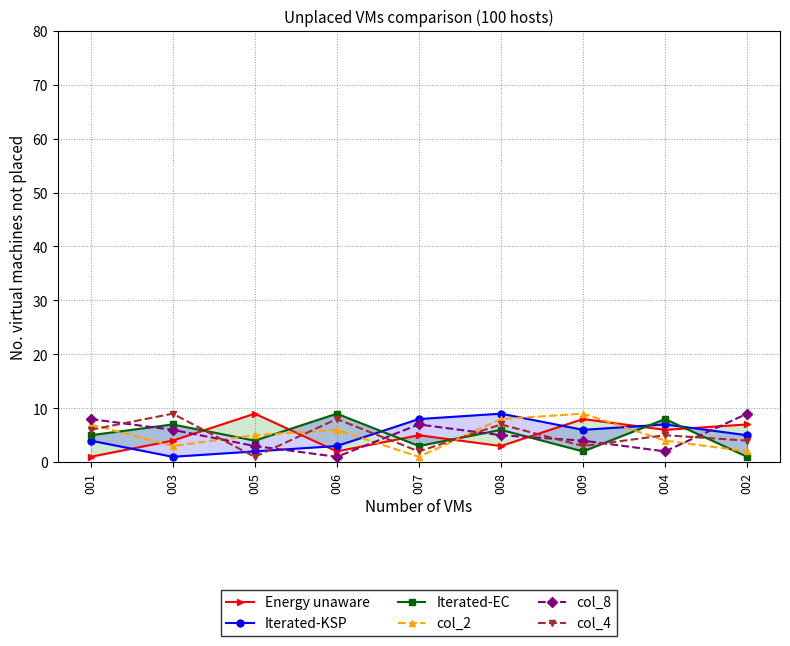

What is the sum of the col_8 values at 005 and 009?

7